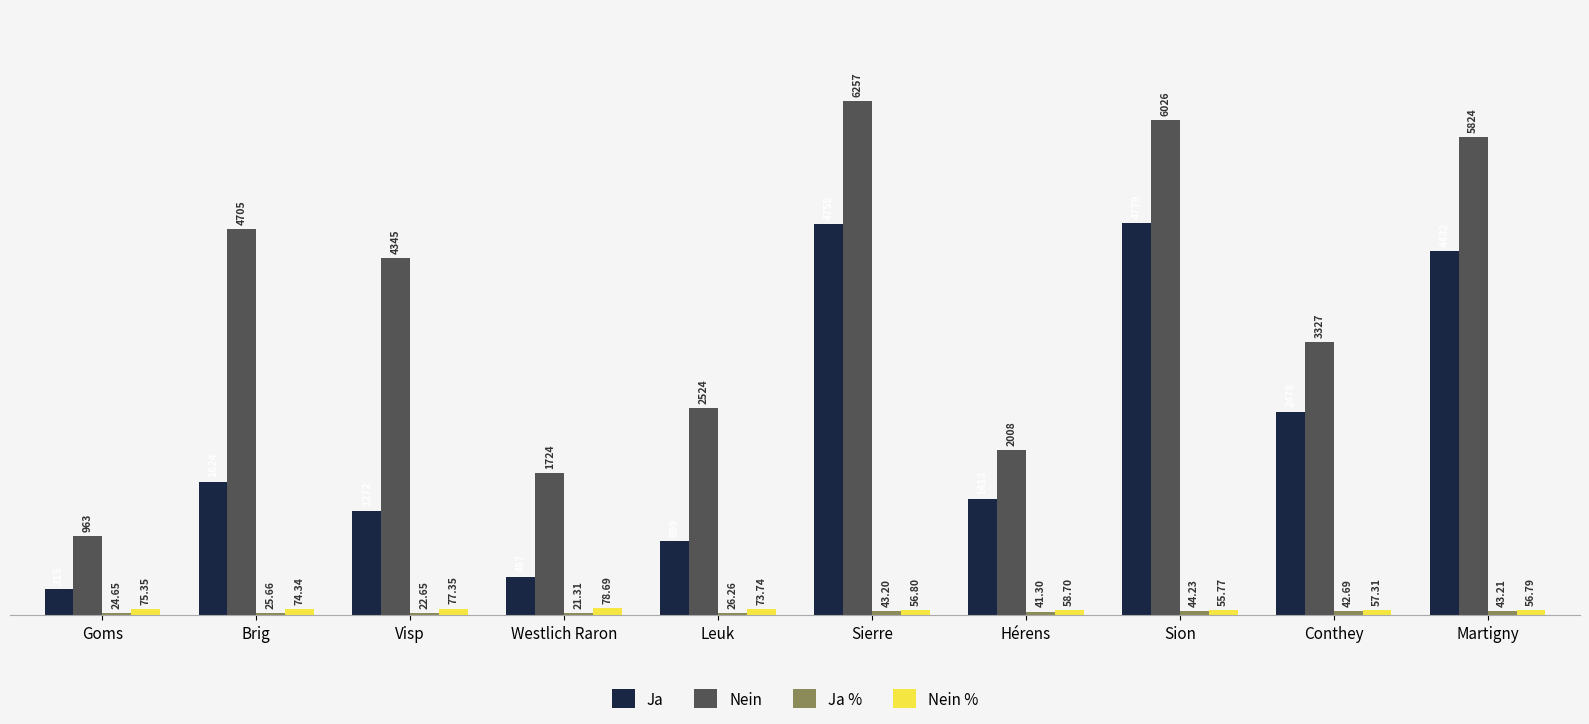

What is the sum of the Ja values at Martigny and Westlich Raron?

4899.0